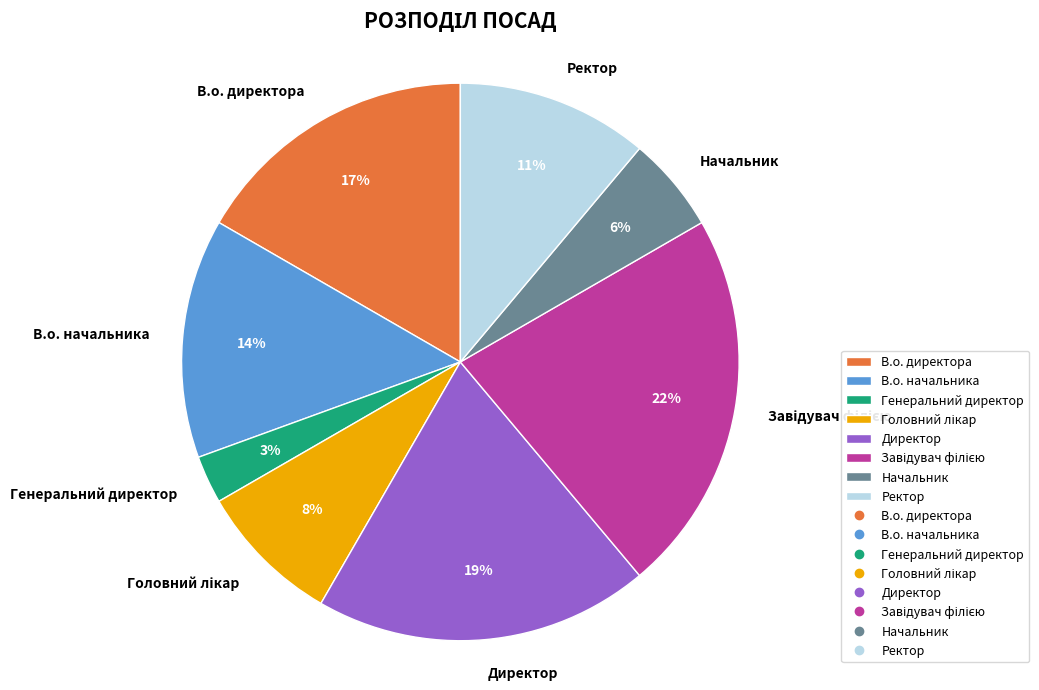

Between Генеральний директор and В.о. начальника, which is larger?

В.о. начальника